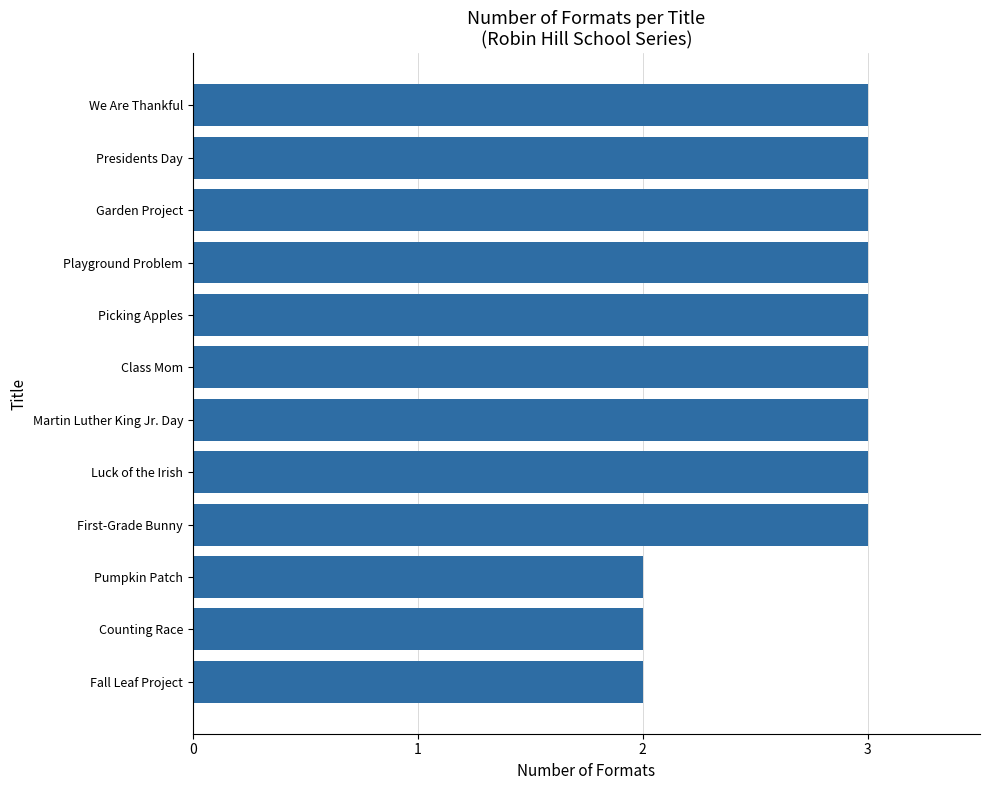

What is the sum of all values?

33